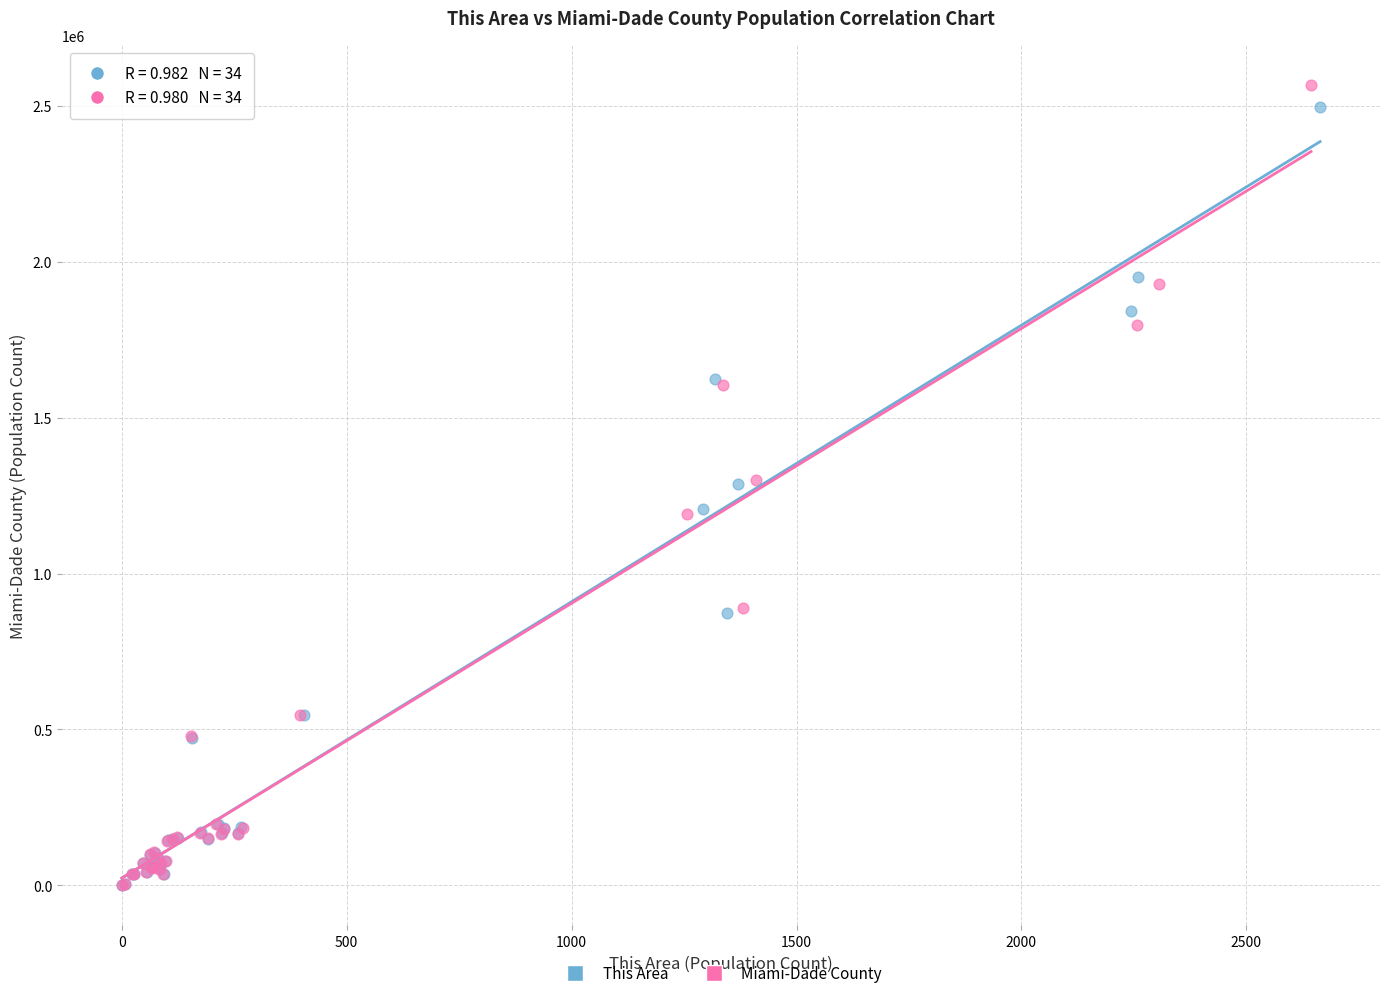

Which series has the largest Y range (max minus min)?

Miami-Dade County